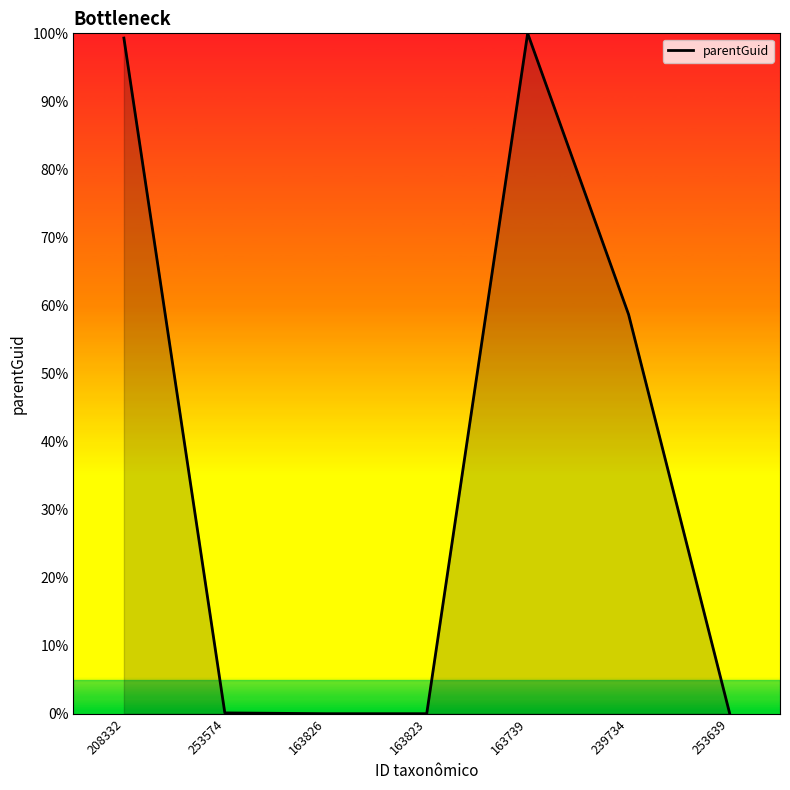

What position from the right is 163826?

5